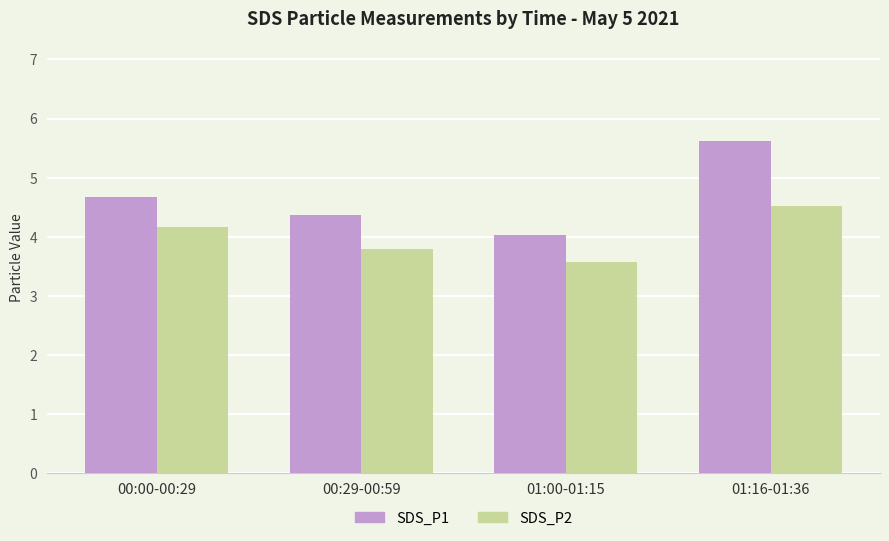

What are all the series names shown in the legend?

SDS_P1, SDS_P2